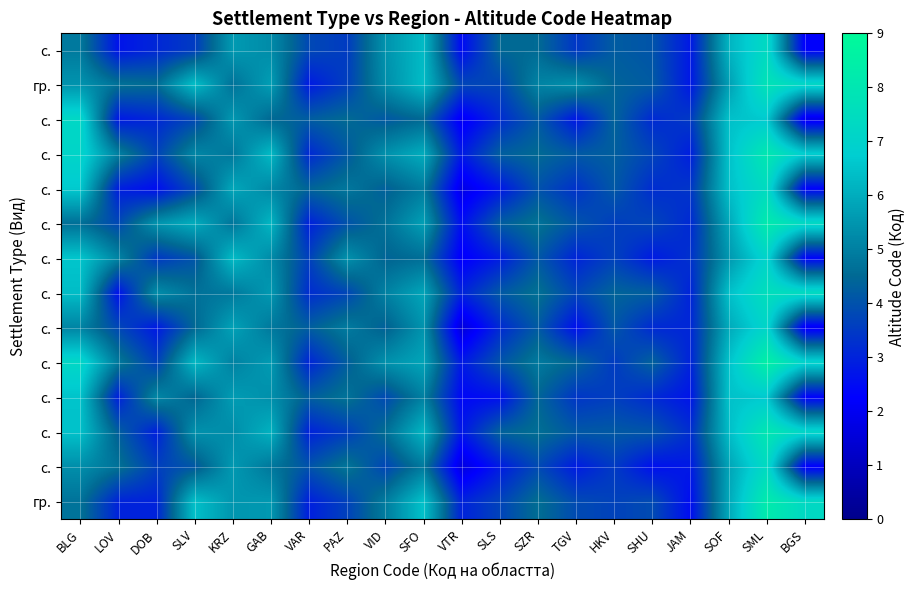

Which has a higher value, JAM or TGV?

TGV